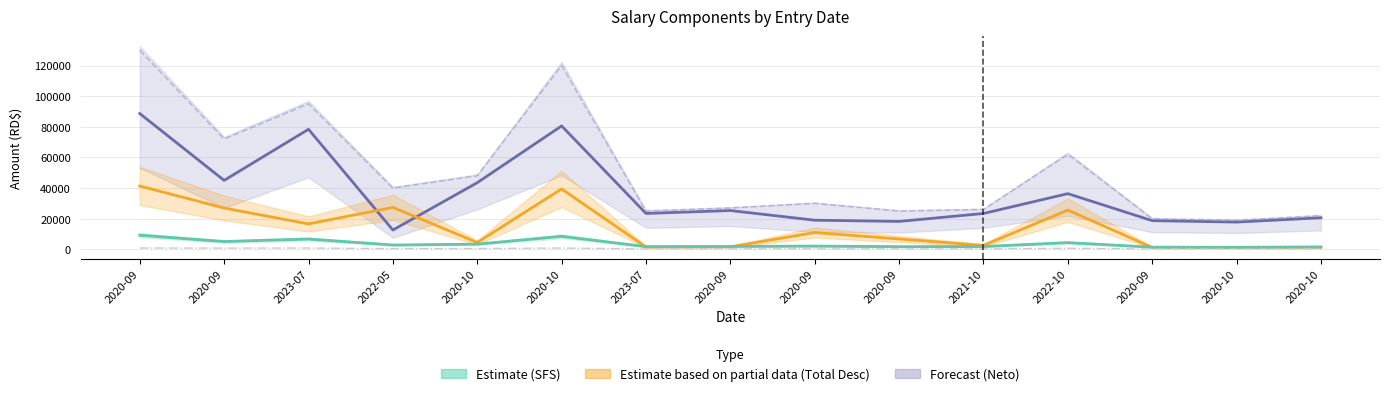

What is the difference between the maximum and minimum values in the Sbase series?

111000.0